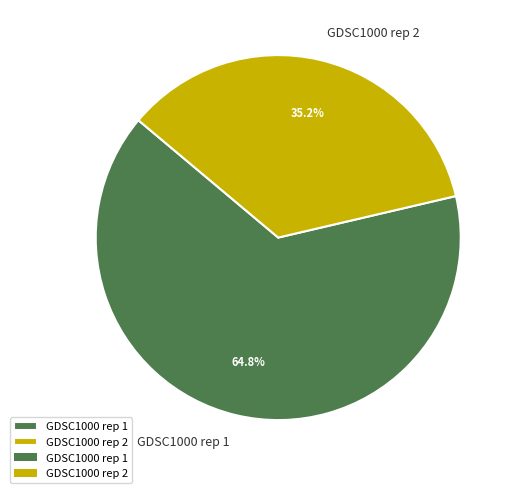

Rank the categories by value from lowest to highest.

GDSC1000 rep 2, GDSC1000 rep 1